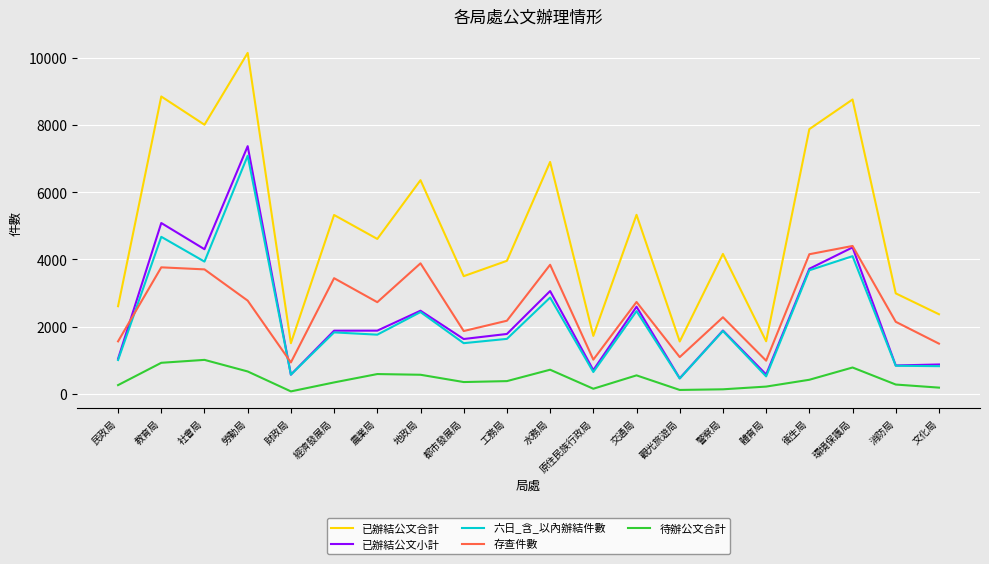

What is the highest value of the 已辦結公文小計 series?

7372